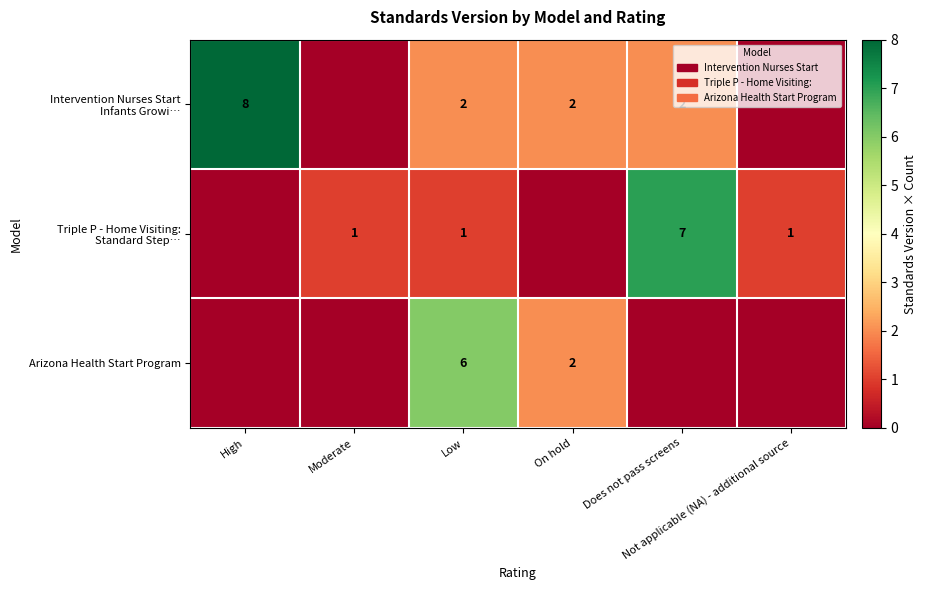

What is the difference between the Triple P - Home Visiting: Standard Step… values at Not applicable (NA) - additional source and High?

1